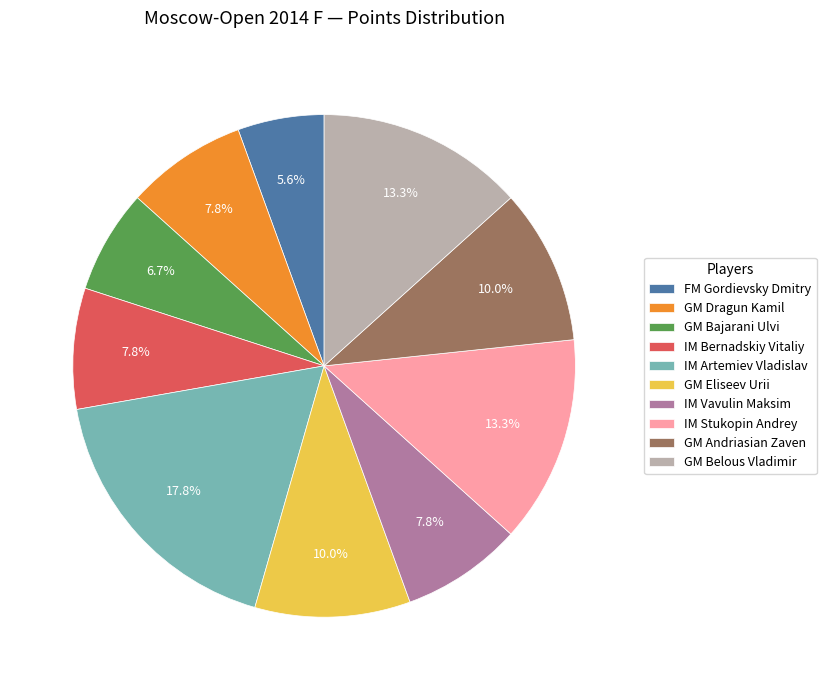

To the nearest percent, what is the difference between the GM Andriasian Zaven and GM Belous Vladimir slice percentages?

3%